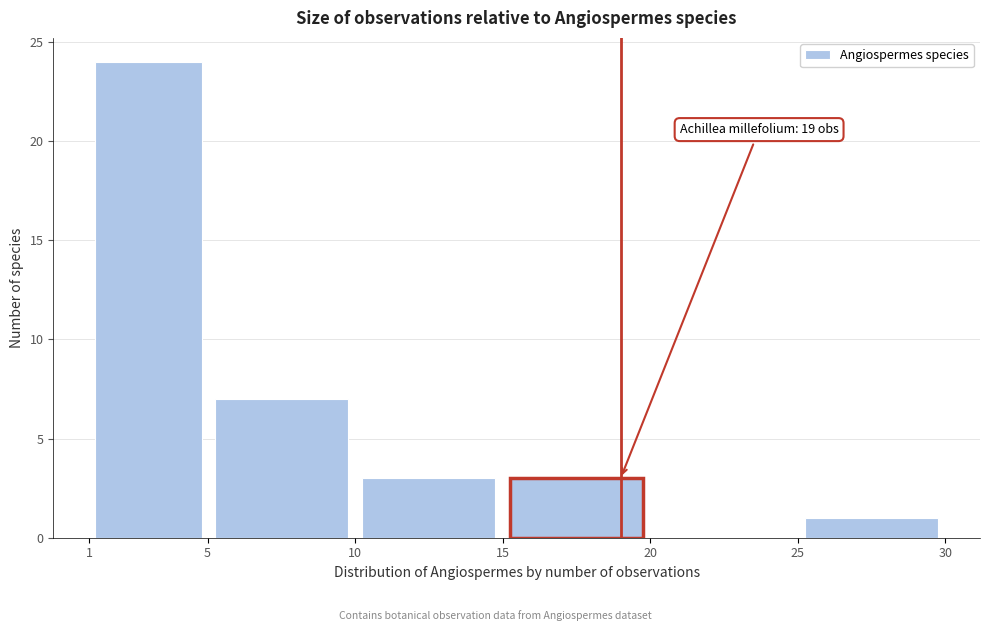

Over which range of the x-axis is the bar tallest?

1 to 5